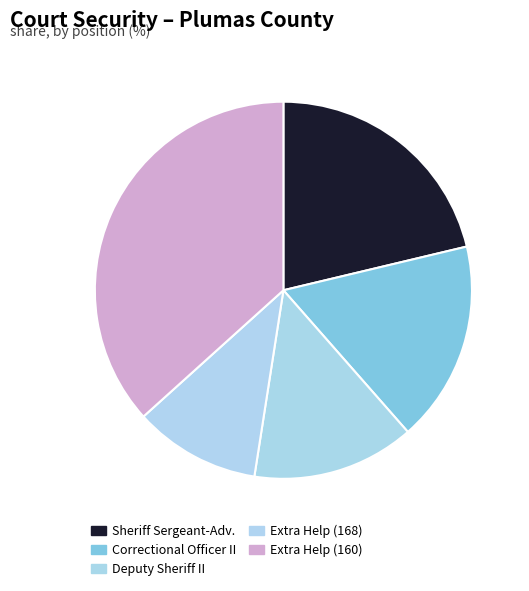

Is there any slice that represents more than half of the pie?

No